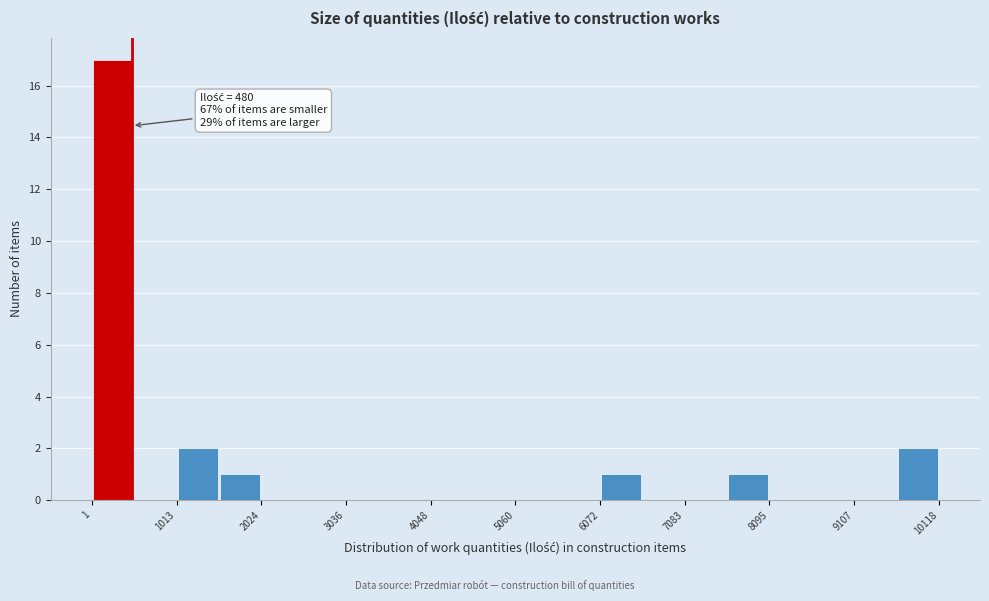

Read against the x-axis, roughly where is the centre of the tallest bar?

200